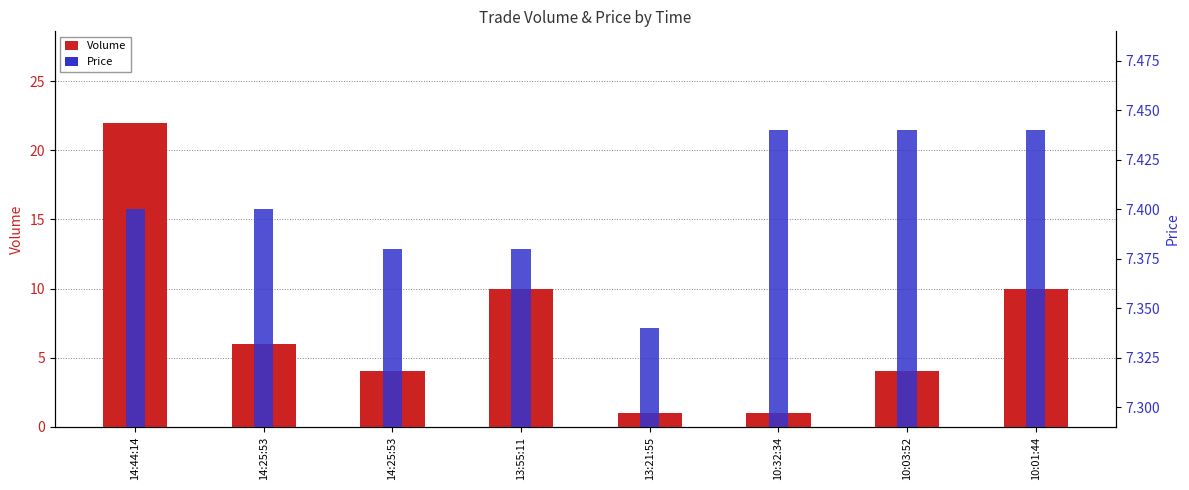

What is the sum of the Volume values at 13:21:55 and 14:25:53?

5.0